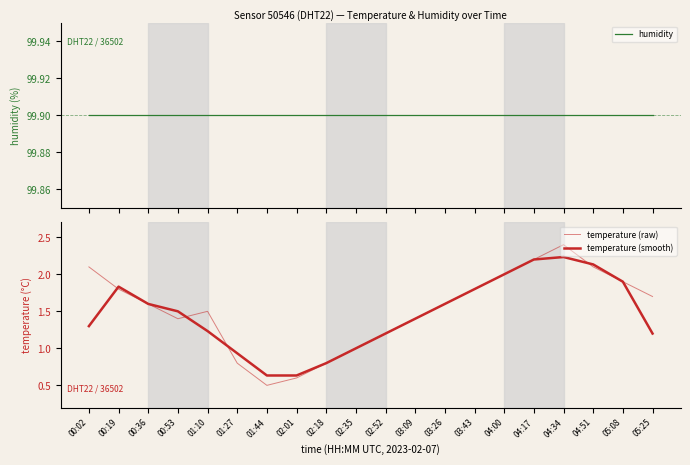

Read the humidity value at 01:10.

99.9